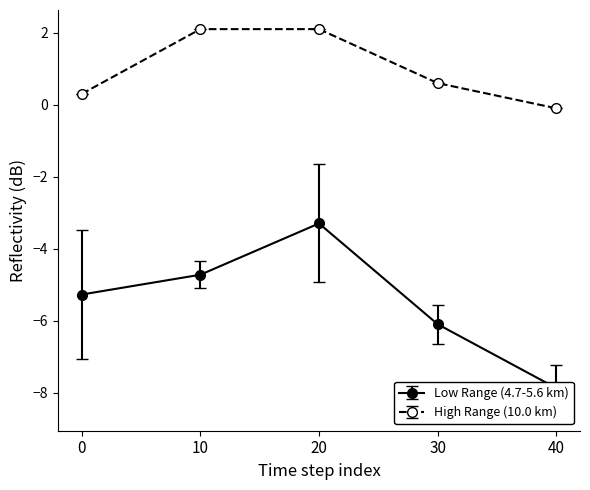

The value of 5.444 at 2004/10/23 00:00 is -6.4. True or false?

False